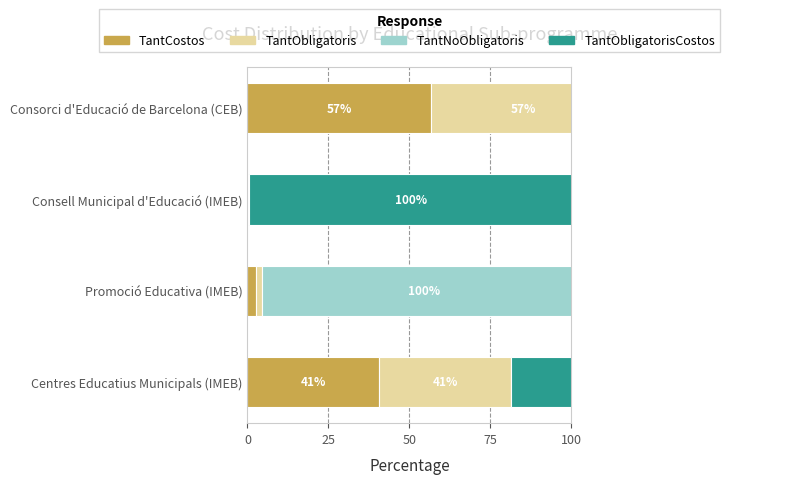

How many groups of bars are there?

4